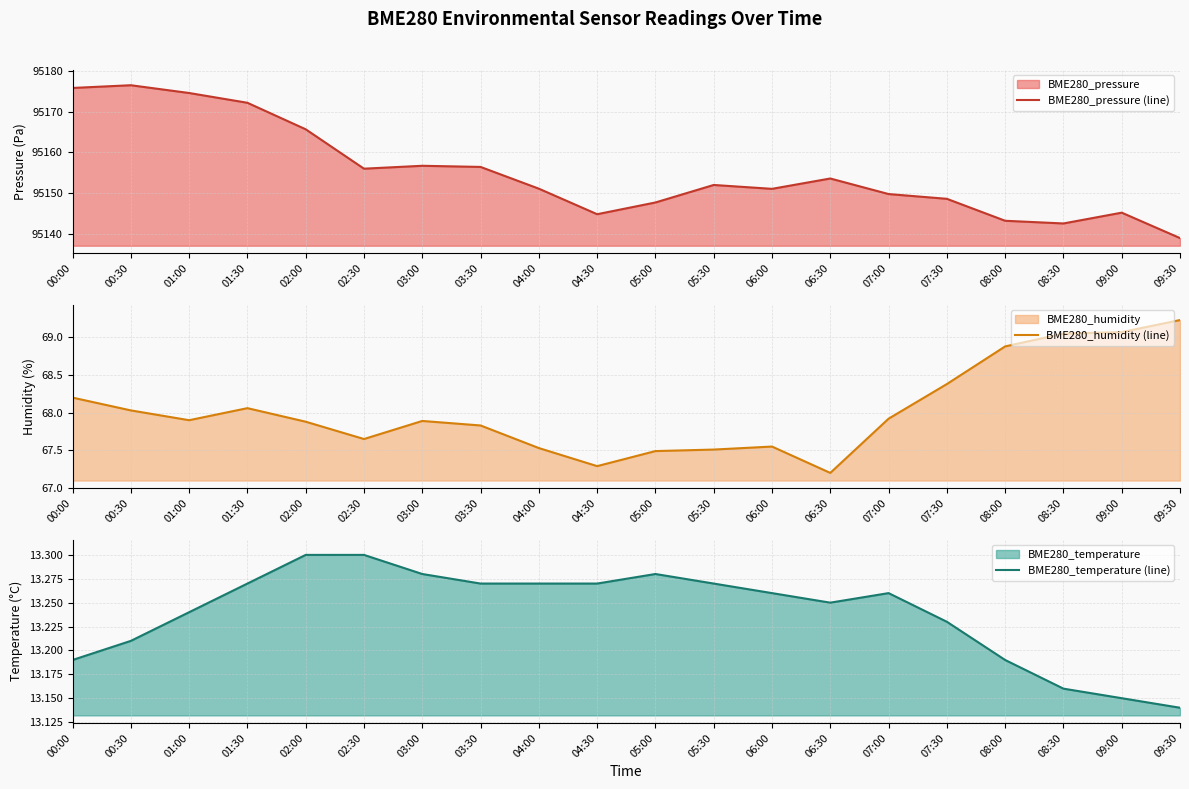

Reading left to right, extract all data points from this chart.

BME280_pressure (line): 00:00=95175.8	00:30=95176.5	01:00=95174.6	01:30=95172.2	02:00=95165.7	02:30=95156.0	03:00=95156.7	03:30=95156.4	04:00=95151.1	04:30=95144.8	05:00=95147.7	05:30=95152.0	06:00=95151.1	06:30=95153.6	07:00=95149.8	07:30=95148.6	08:00=95143.2	08:30=95142.6	09:00=95145.2	09:30=95139.0
BME280_humidity (line): 00:00=68.2	00:30=68.0	01:00=67.9	01:30=68.1	02:00=67.9	02:30=67.7	03:00=67.9	03:30=67.8	04:00=67.5	04:30=67.3	05:00=67.5	05:30=67.5	06:00=67.5	06:30=67.2	07:00=67.9	07:30=68.4	08:00=68.9	08:30=69.0	09:00=69.1	09:30=69.2
BME280_temperature (line): 00:00=13.2	00:30=13.2	01:00=13.2	01:30=13.3	02:00=13.3	02:30=13.3	03:00=13.3	03:30=13.3	04:00=13.3	04:30=13.3	05:00=13.3	05:30=13.3	06:00=13.3	06:30=13.2	07:00=13.3	07:30=13.2	08:00=13.2	08:30=13.2	09:00=13.2	09:30=13.1